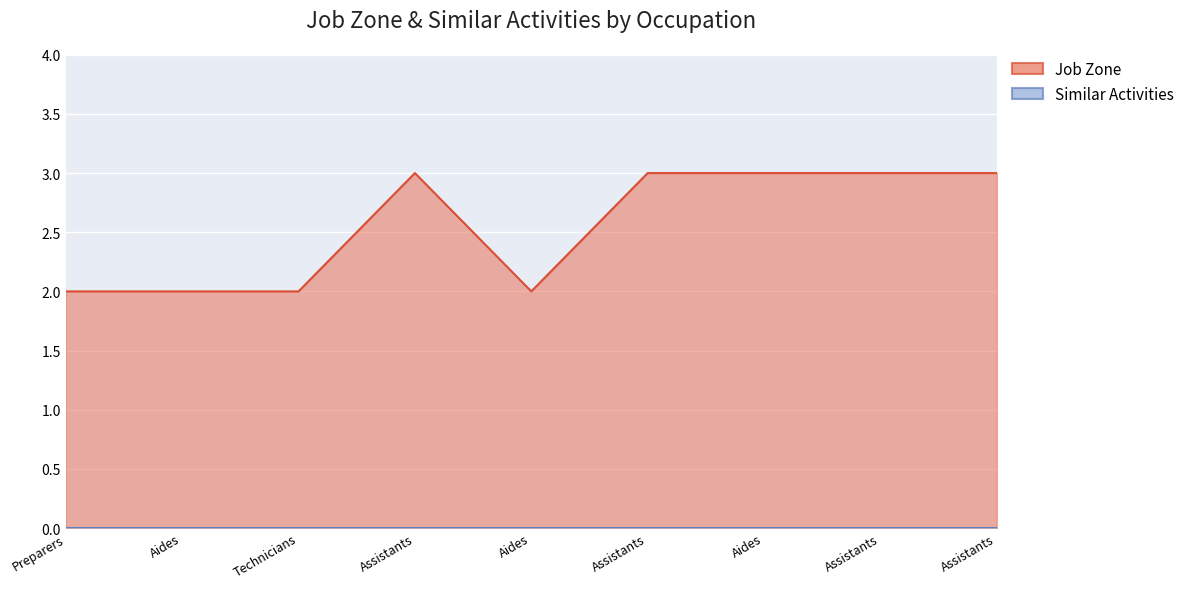

What position from the right is Medical Equipment Preparers?

9